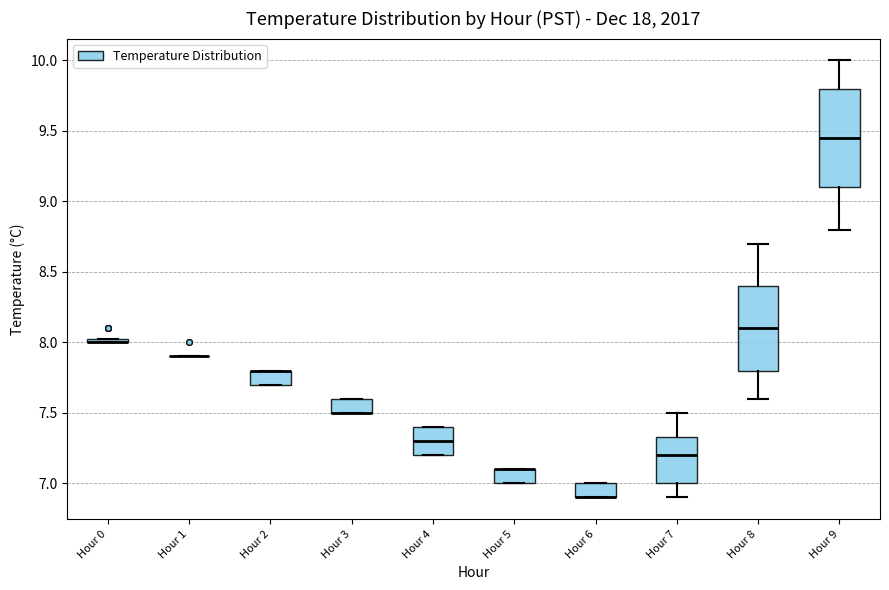

Which box is the tallest, from its lower edge to its upper edge?

Hour 9